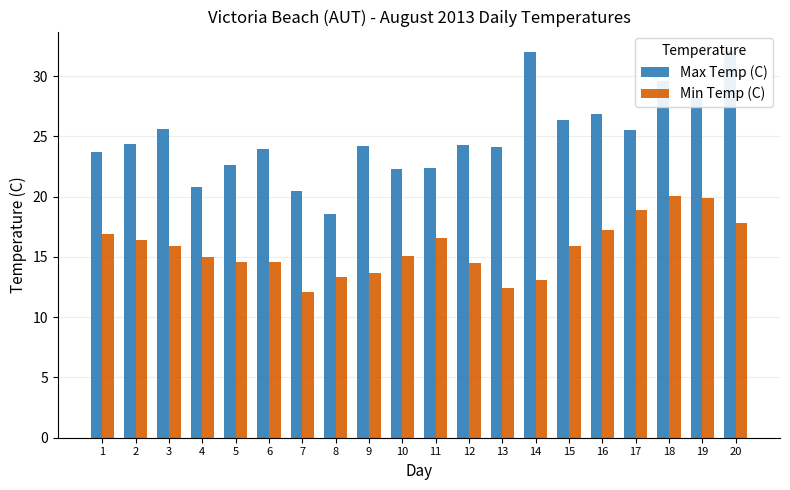

At which label does Min Temp (C) first exceed 15?

1